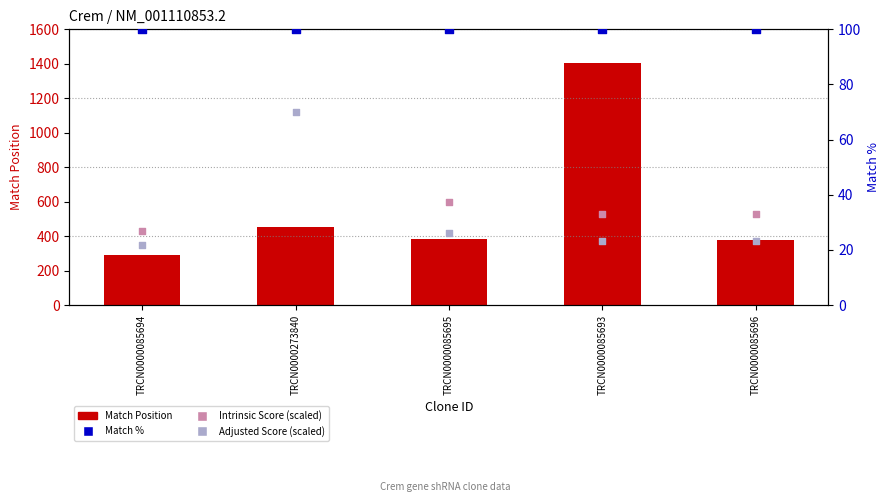

Which series reaches the maximum Y coordinate?

Match Position